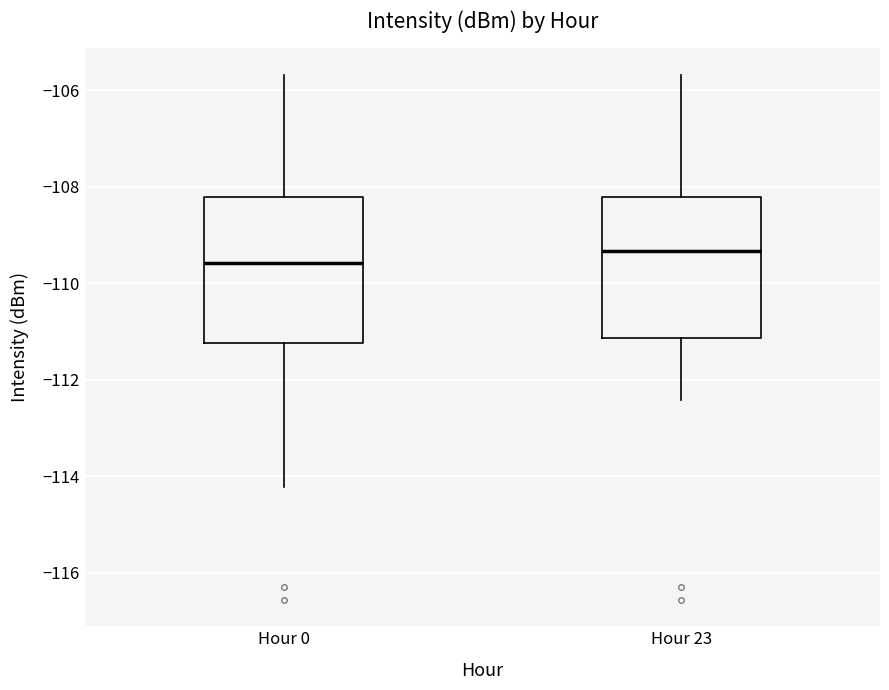

Reading left to right, read every box against the y-axis: the position of its median line, the range the box covers, and the ends of its whiskers. The values are not printed on the chart, so give them approximately, as read against the axis.

Hour 0: median -109.6, box -111.2 to -108.2, whiskers -114.2 to -105.6
Hour 23: median -109.4, box -111.2 to -108.2, whiskers -112.4 to -105.6